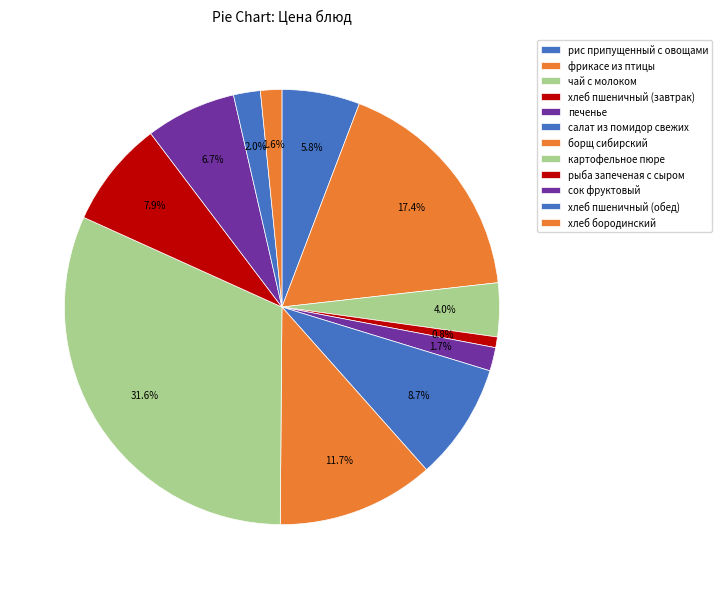

How many segments does this pie chart have?

12